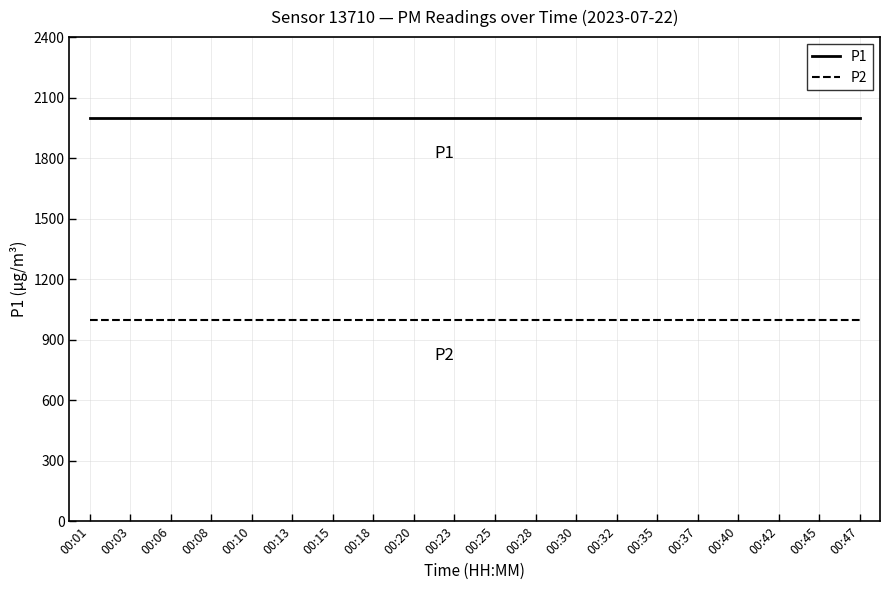

True or false: P2 and P1 cross at least once.

False